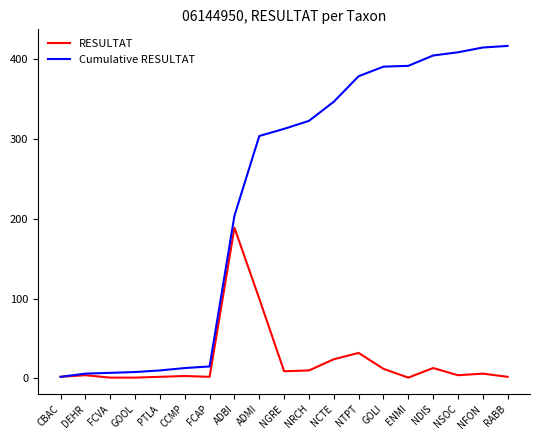

What is the maximum value shown in the chart?

417